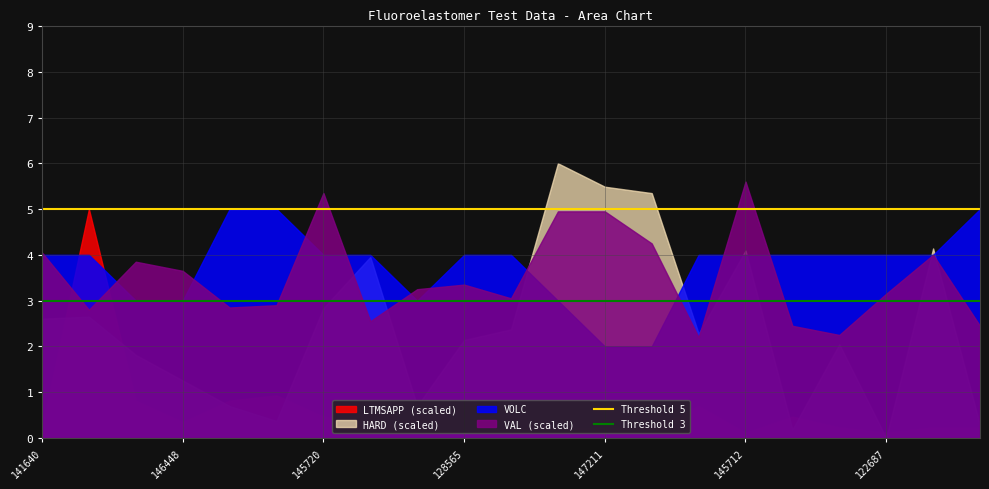

How many lines are shown in the chart?

4